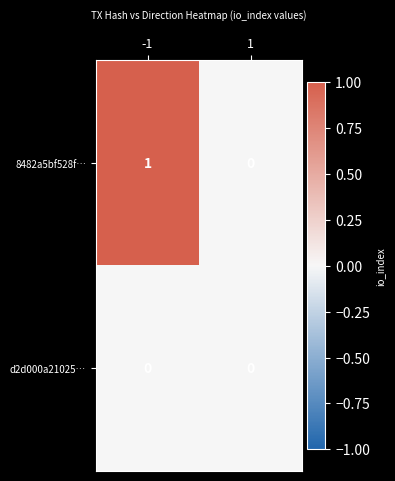

Rank the series at -1 from lowest to highest value.

d2d000a21025…, 8482a5bf528f…